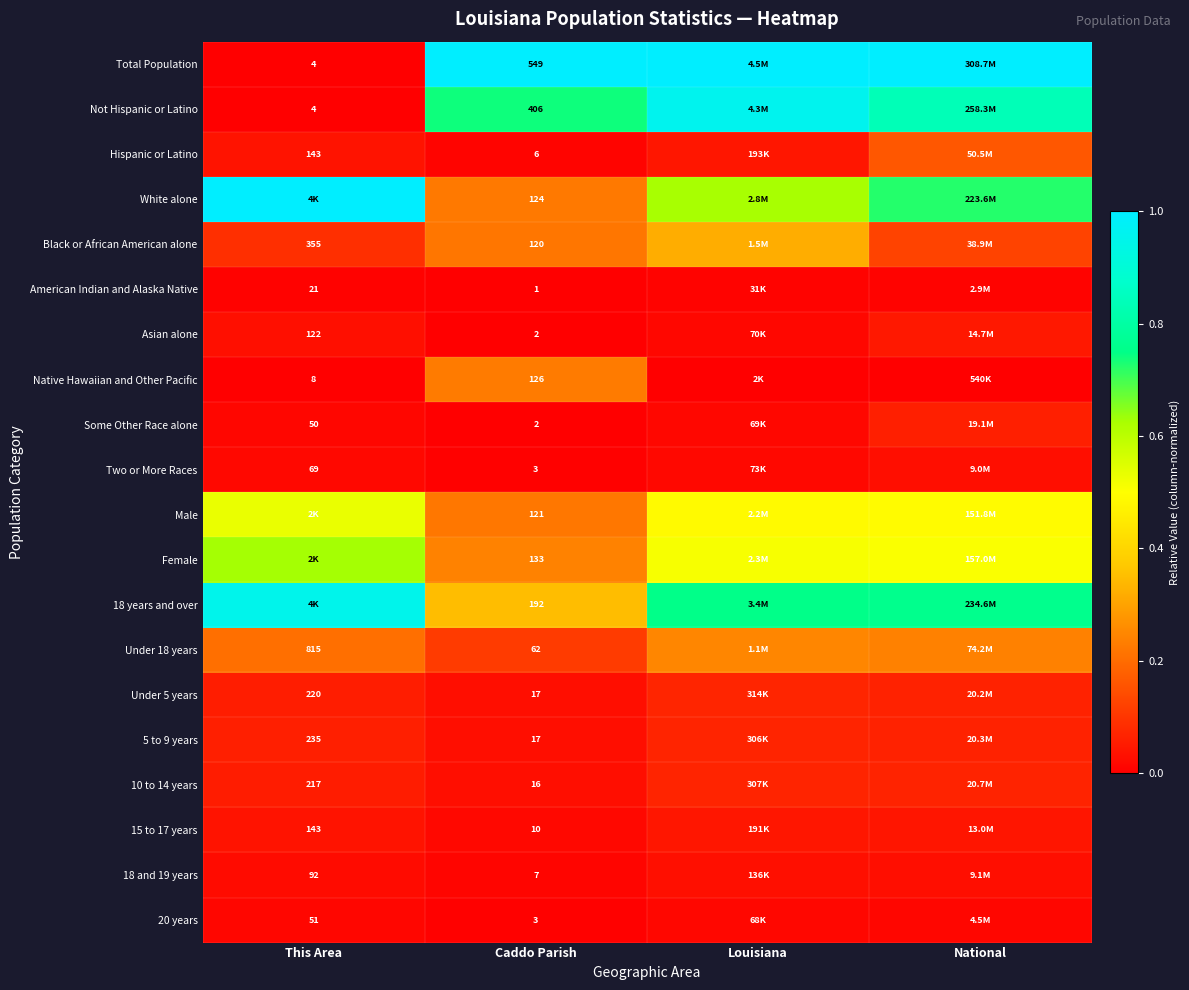

Is the value of Total Population at Caddo Parish greater than the value of Male at Caddo Parish?

Yes